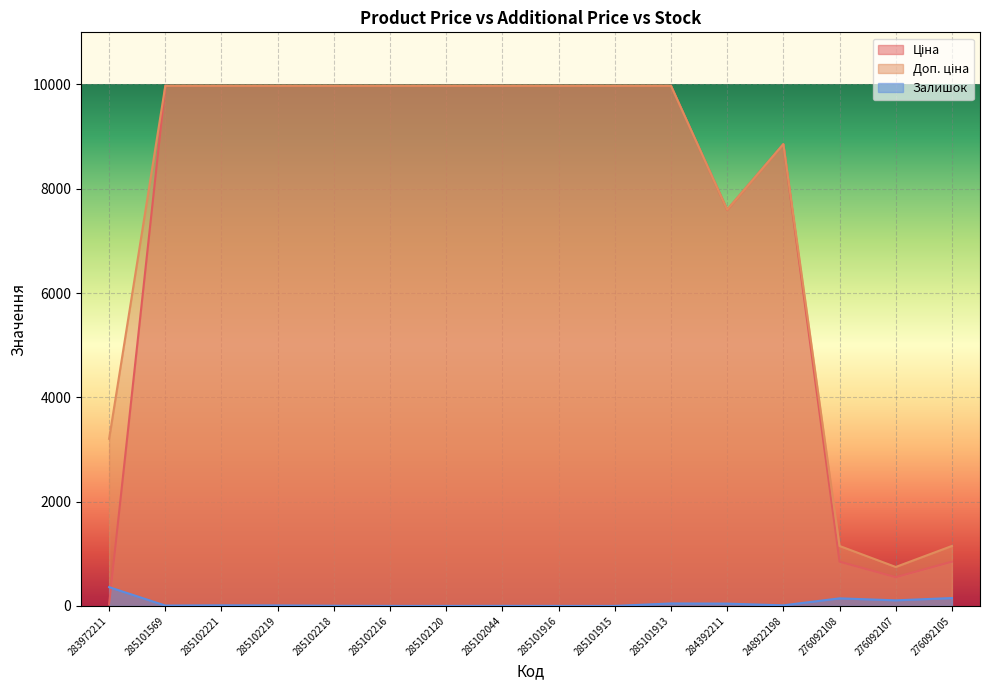

The value of Ціна at 285101915 is 3113.4. True or false?

False